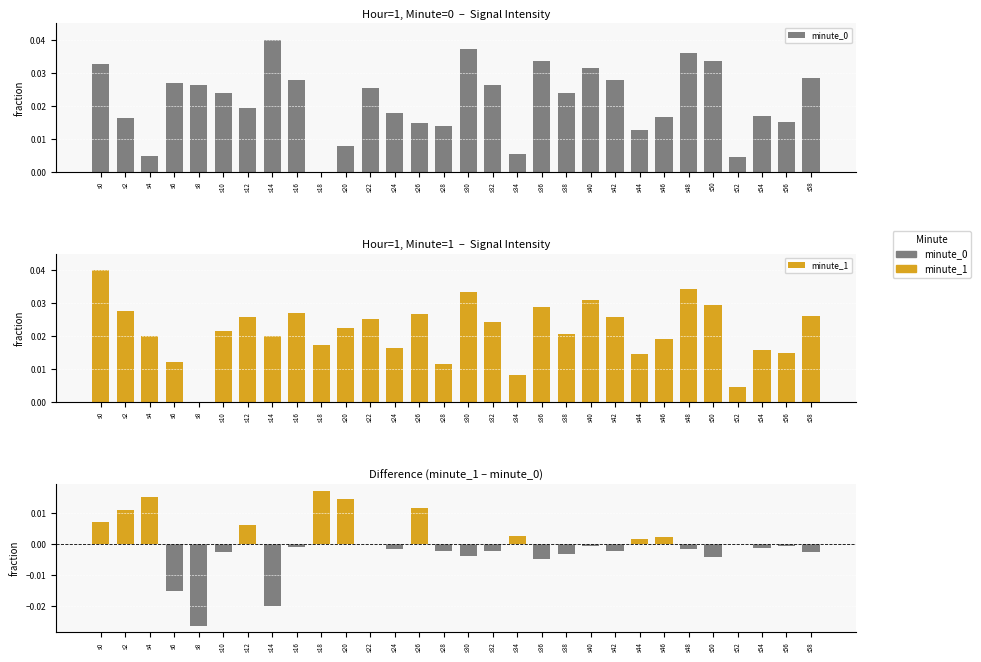

Are the bars grouped side by side (vs. stacked)?

Yes